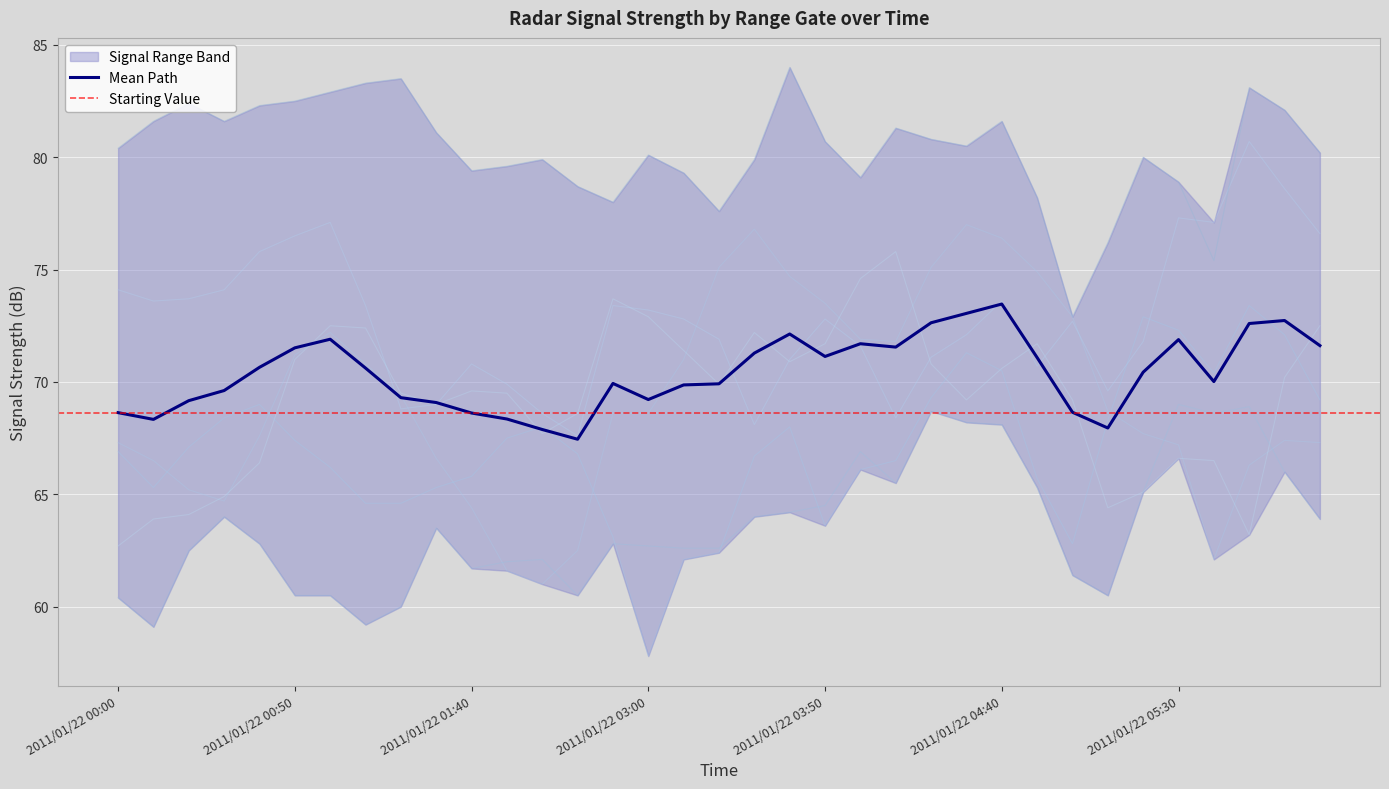

What position from the right is 2011/01/22 00:50?

30